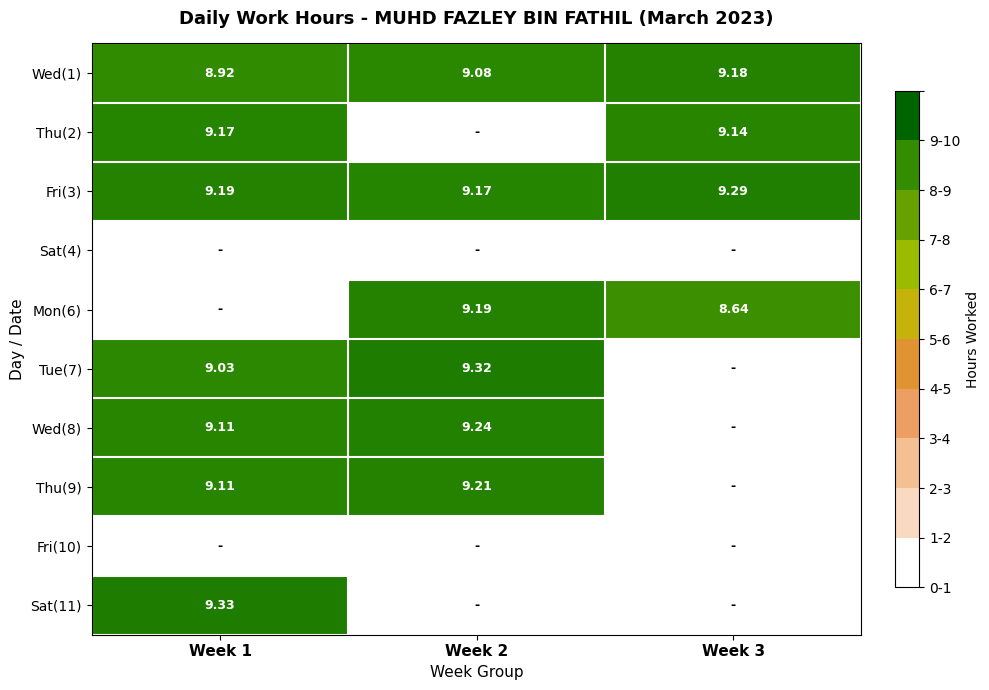

How many data points in Wed(1) are above 9?

2